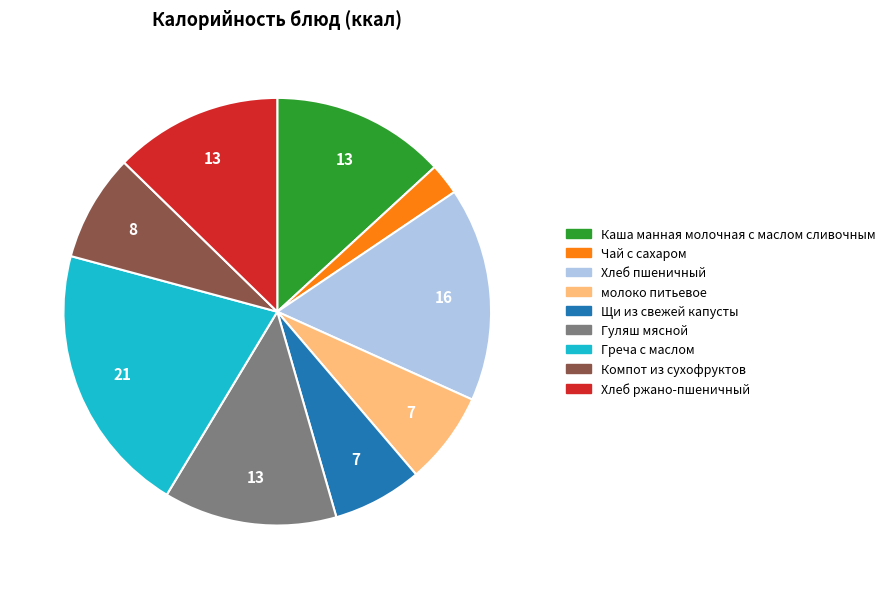

How many segments does this pie chart have?

9